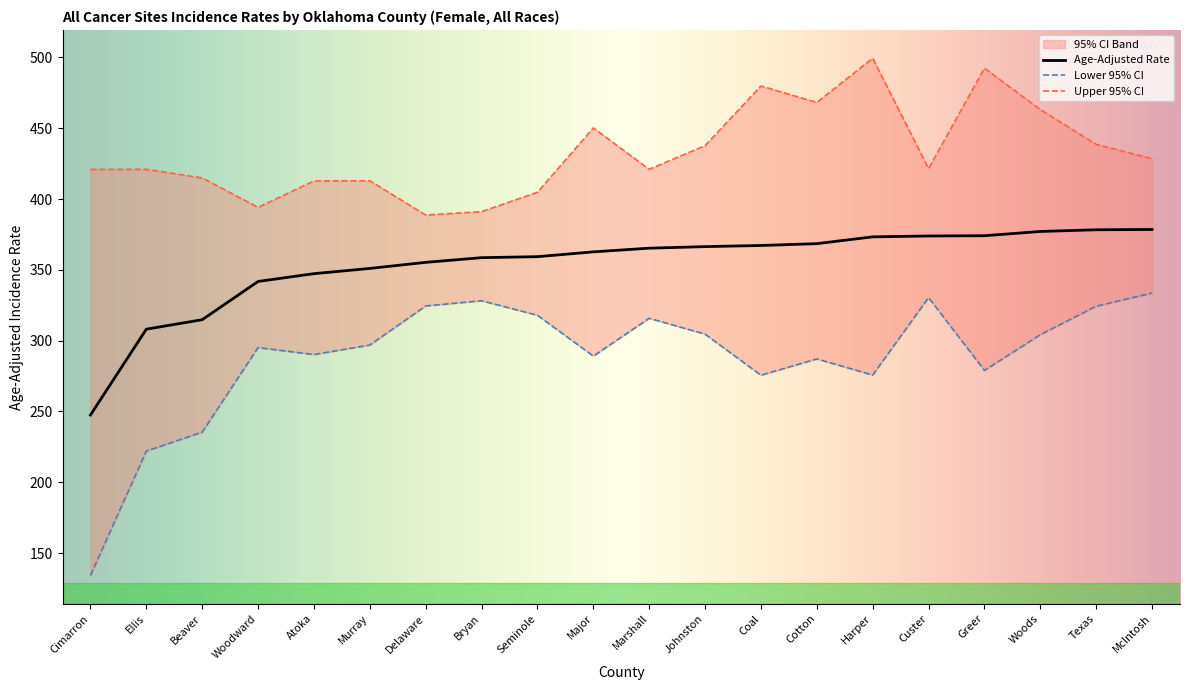

The Lower 95% CI series shows 295.1 at Woodward. True or false?

True